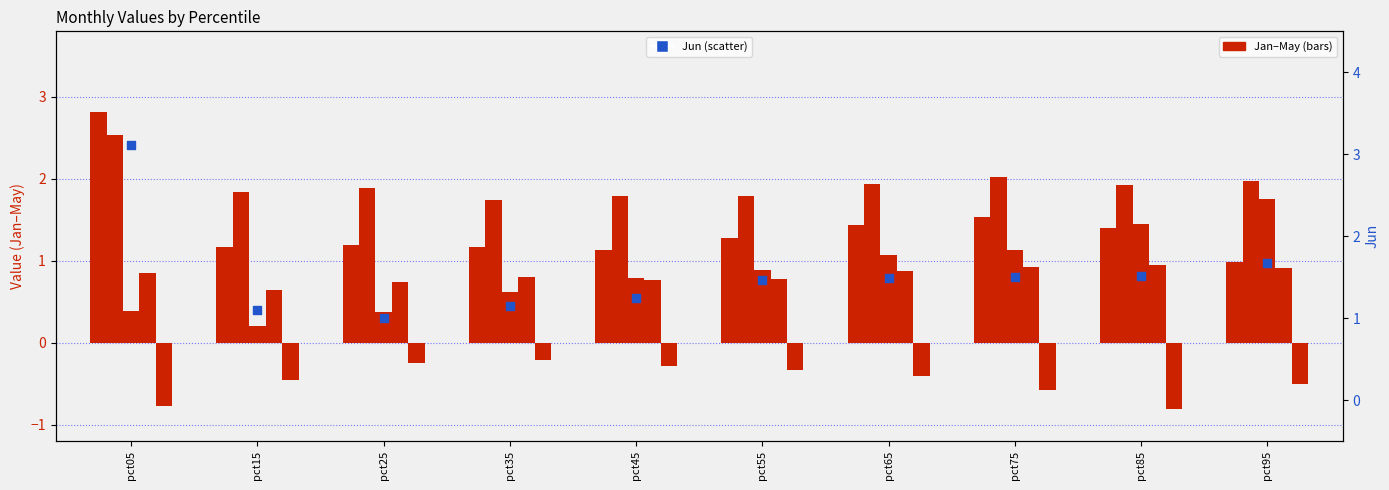

What are all the series names shown in the legend?

Jan, Feb, Mar, Apr, May, Jun